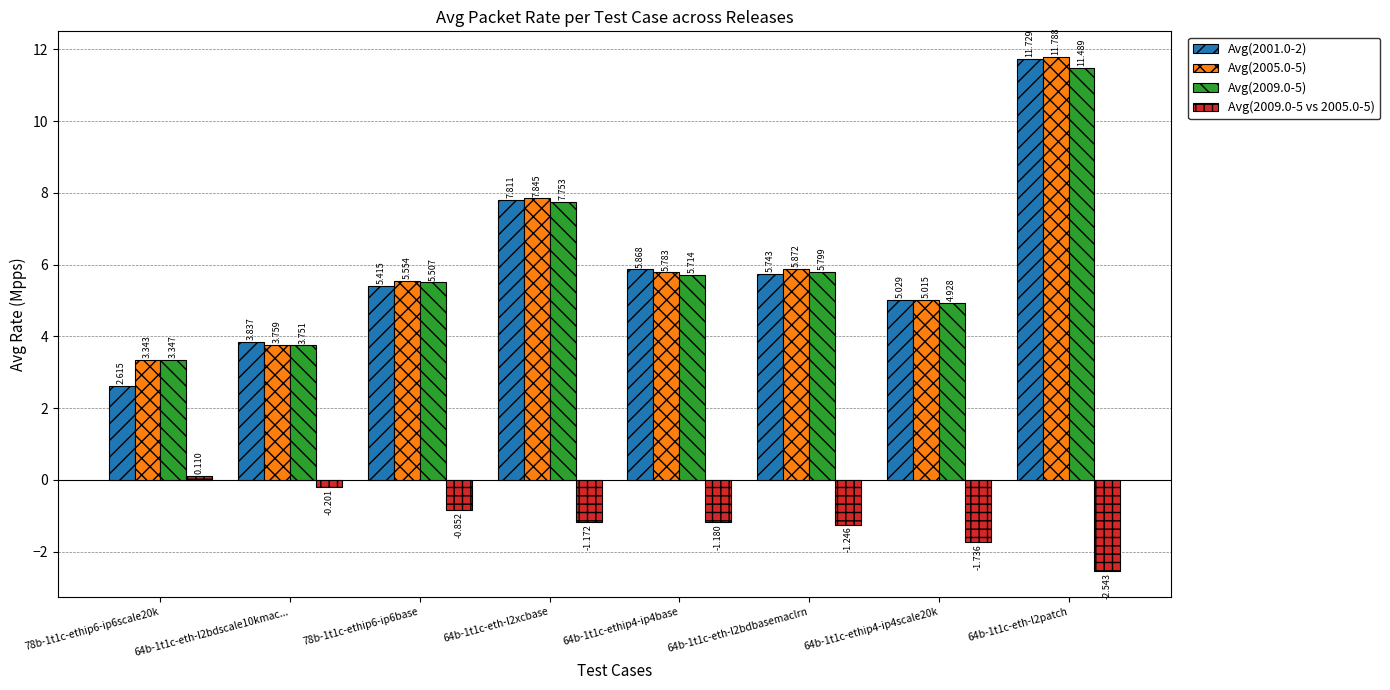

Is the value of Avg(2001.0-2) at 64b-1t1c-eth-l2patch greater than the value of Avg(2005.0-5) at 64b-1t1c-eth-l2patch?

No